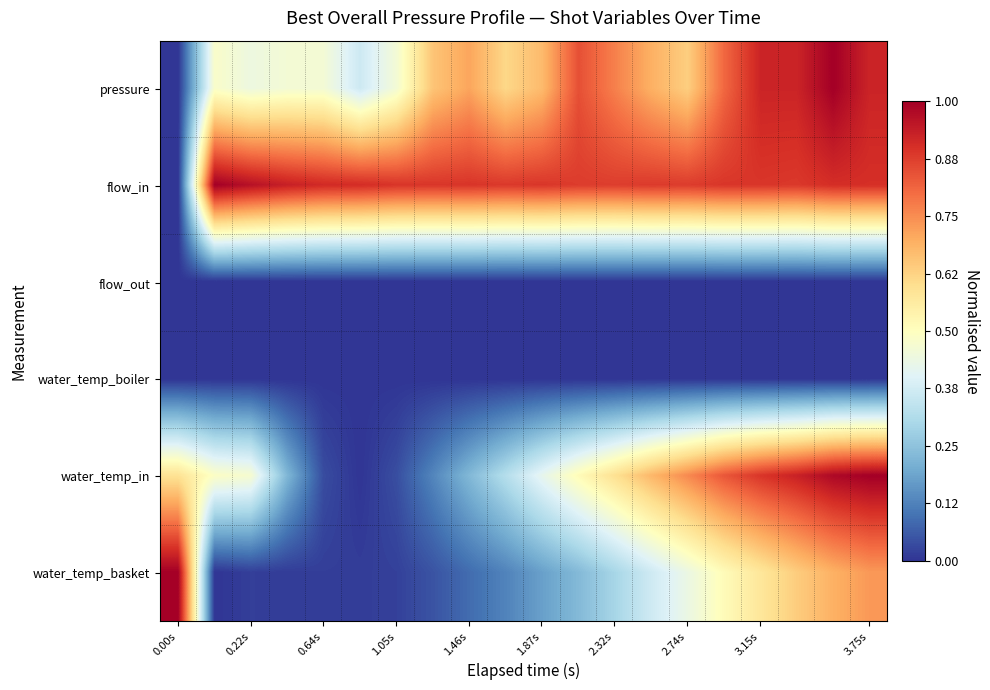

Reading left to right, extract all data points from this chart.

pressure: 0.0	0.5	0.4	0.5	0.5	0.4	0.5	0.7	0.7	0.6	0.7	0.8	0.8	0.7	0.6	0.8	0.9	0.9	1.0	0.9
flow_in: 0.0	1.0	1.0	0.9	0.9	0.9	0.9	0.9	0.9	0.9	0.9	0.9	0.9	0.9	0.9	0.9	0.9	0.9	0.9	0.9
flow_out: 0.0	0.0	0.0	0.0	0.0	0.0	0.0	0.0	0.0	0.0	0.0	0.0	0.0	0.0	0.0	0.0	0.0	0.0	0.0	0.0
water_temp_boiler: 0.0	0.0	0.0	0.0	0.0	0.0	0.0	0.0	0.0	0.0	0.0	0.0	0.0	0.0	0.0	0.0	0.0	0.0	0.0	0.0
water_temp_in: 0.6	0.5	0.5	0.2	0.0	0.0	0.0	0.1	0.2	0.3	0.4	0.5	0.6	0.7	0.8	0.8	0.9	0.9	1.0	1.0
water_temp_basket: 1.0	0.0	0.0	0.0	0.0	0.0	0.0	0.0	0.1	0.1	0.2	0.2	0.3	0.4	0.4	0.5	0.6	0.6	0.7	0.7